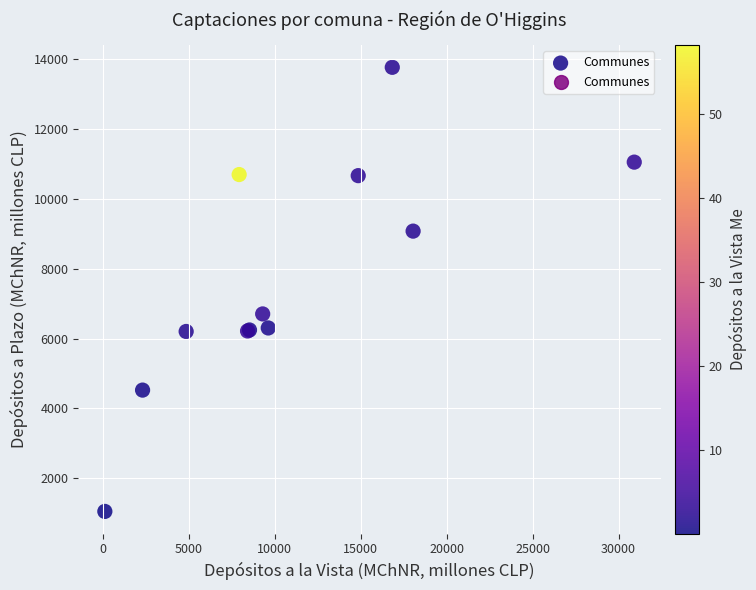

What Y value in the scatter plot is closest to 7409?

6706.1